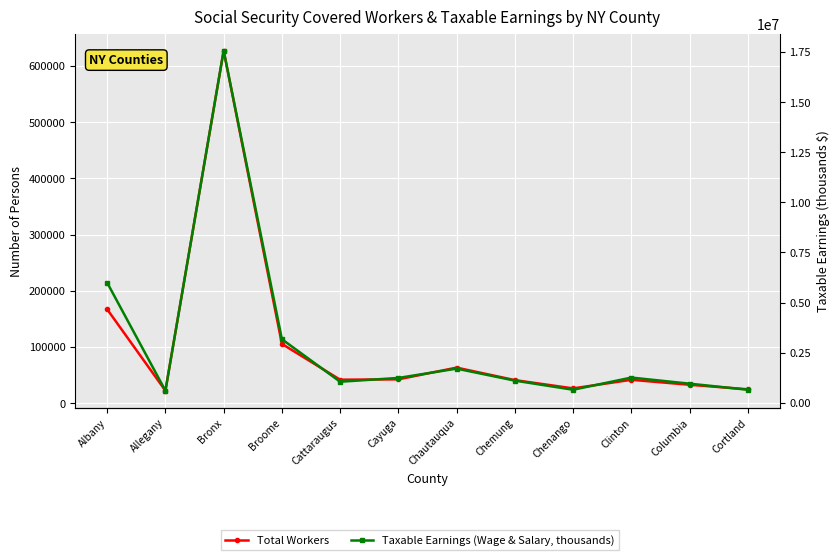

Which series has the largest total across all categories?

Taxable Earnings (Wage & Salary, thousands)